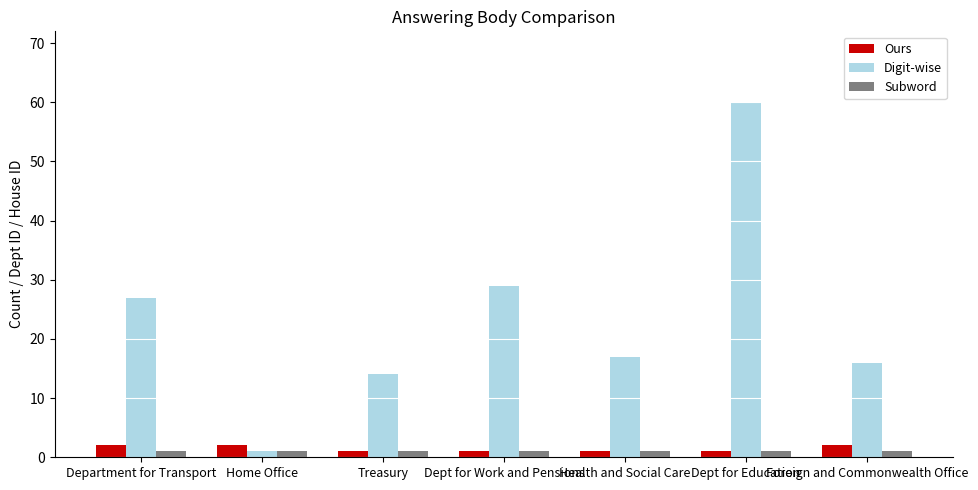

What is the label of the 1st bar from the left?

Department for Transport